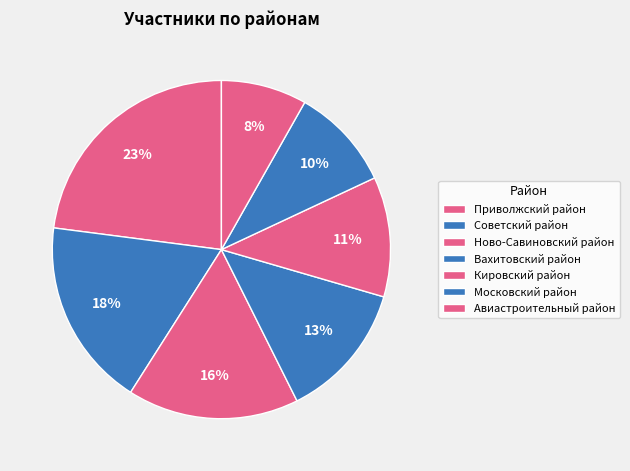

Is there a majority slice in this chart?

No